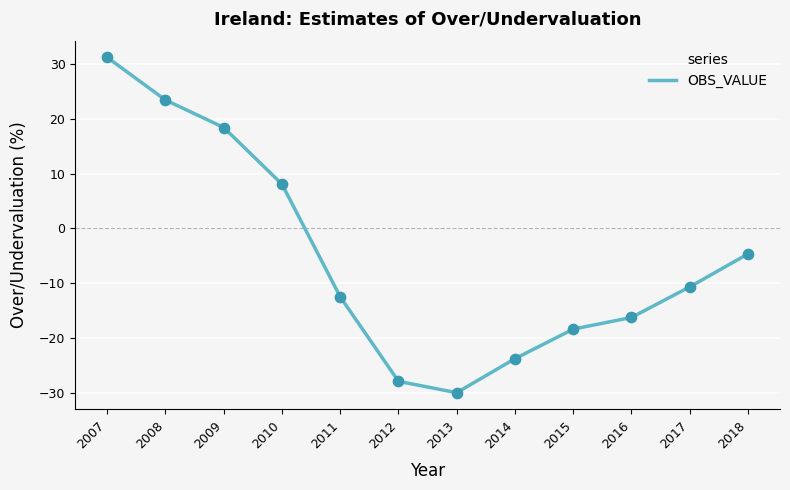

Between 2017 and 2011, which is larger?

2017